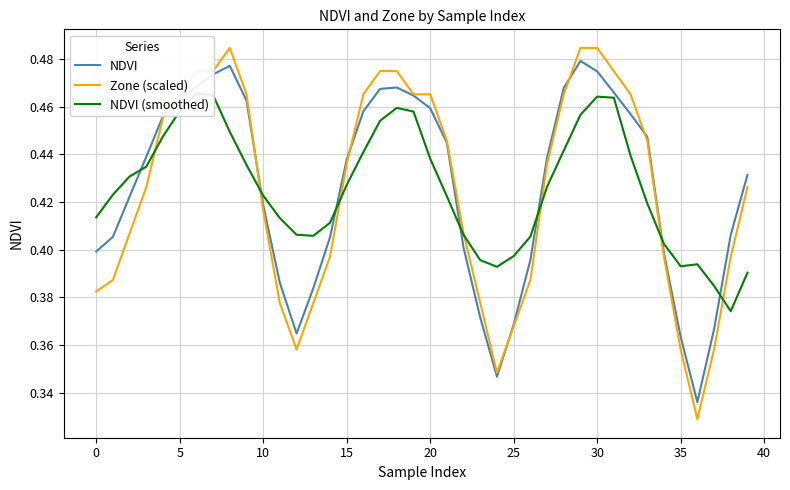

Which series has the widest spread of values?

Zone (scaled)